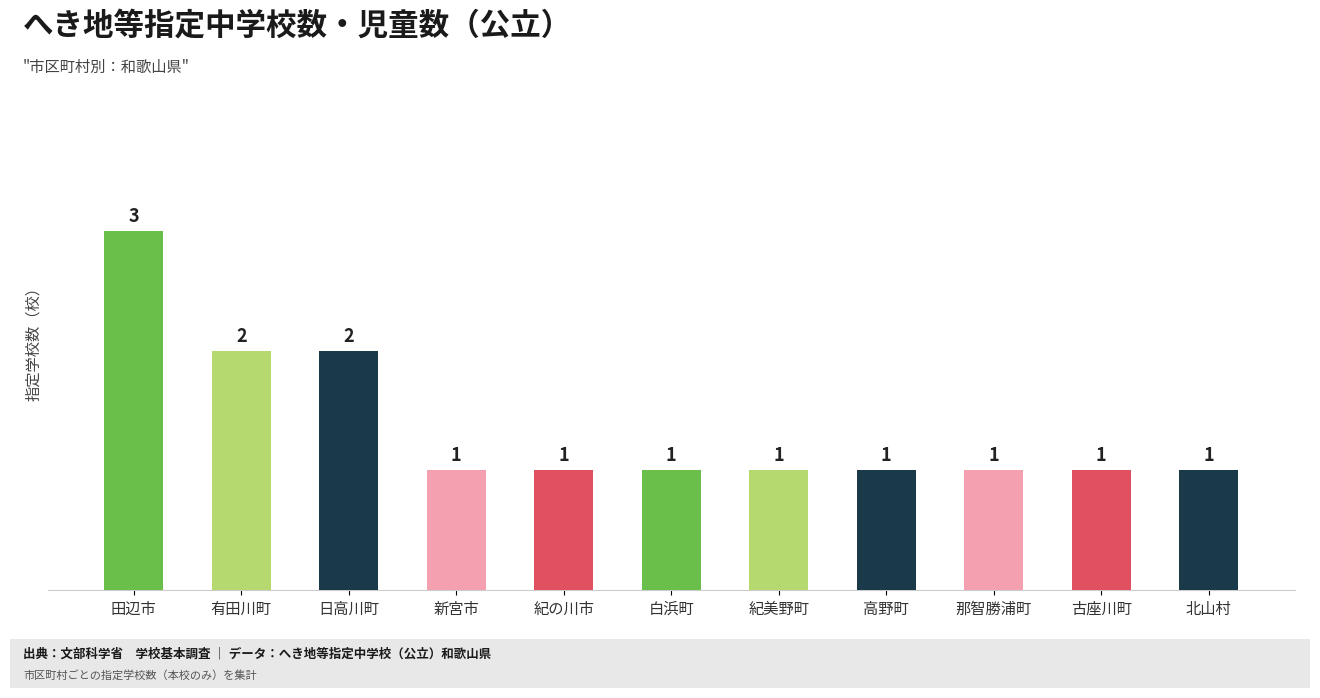

The chart shows a value of 1 at 紀の川市. True or false?

True